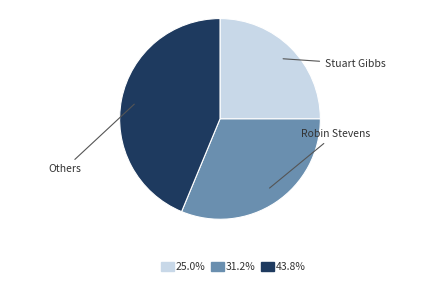

Is there any slice that represents more than half of the pie?

No